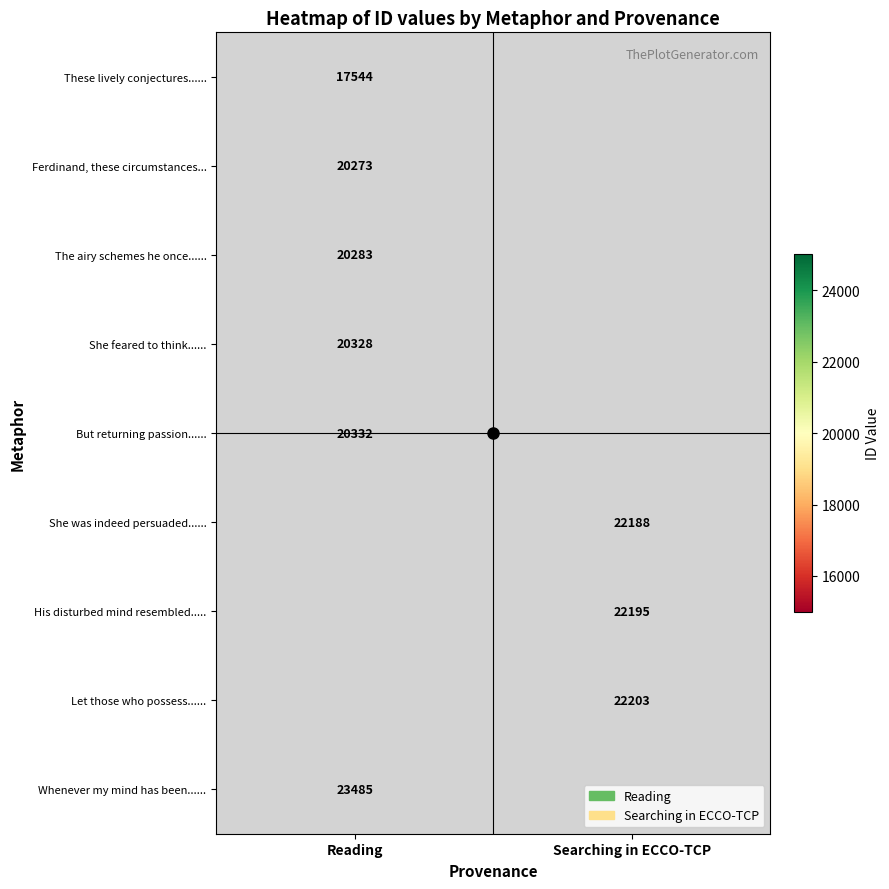

Rank the categories by These lively conjectures...... value from highest to lowest.

Reading, Searching in ECCO-TCP